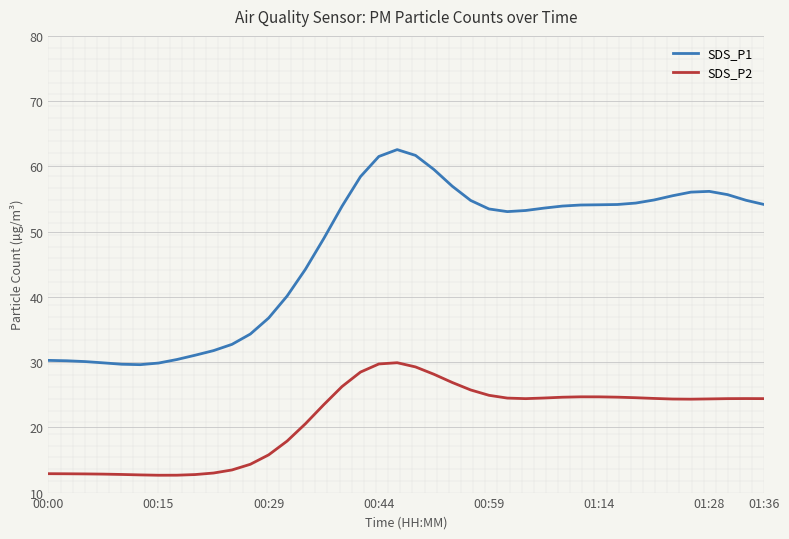

True or false: SDS_P1 and SDS_P2 cross at least once.

False